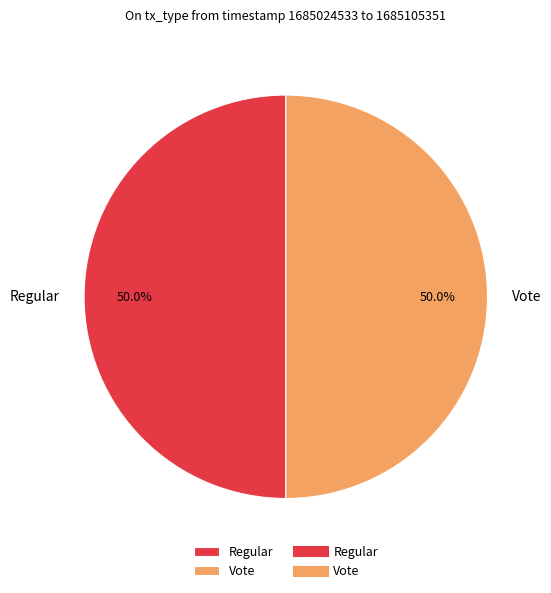

What percentage is the Vote slice, to the nearest percent?

50%